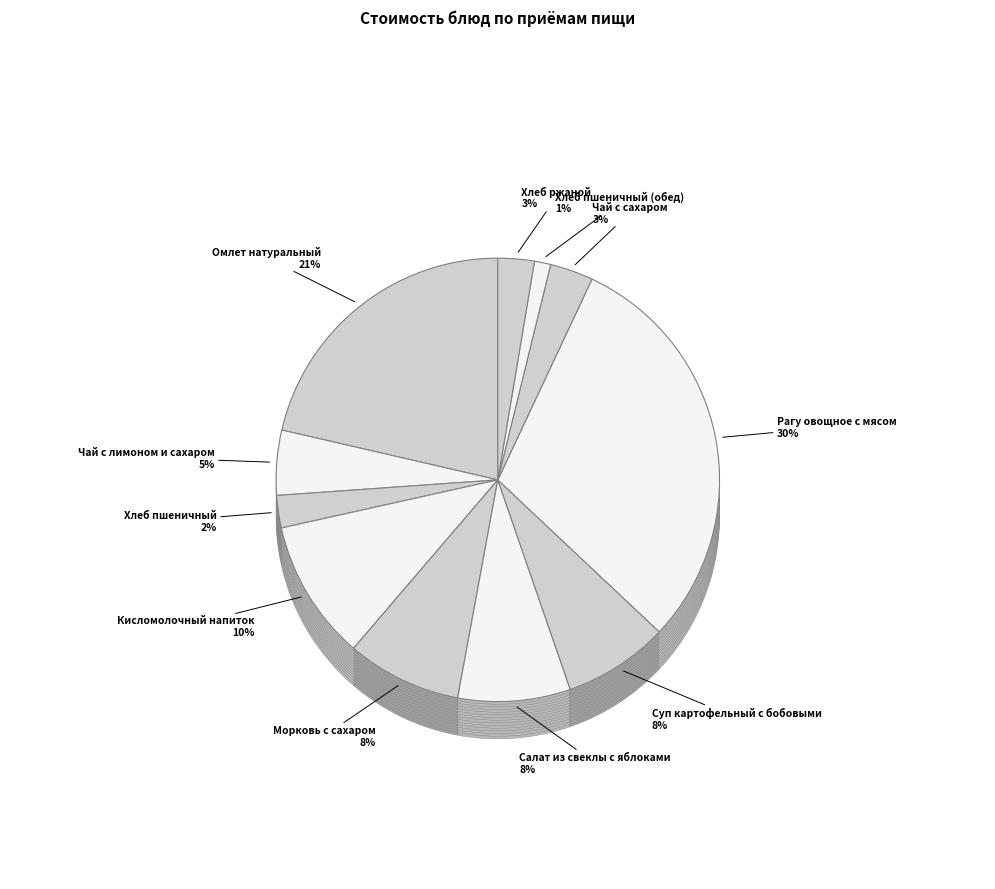

Between Хлеб пшеничный (обед) and Чай с сахаром, which is larger?

Чай с сахаром